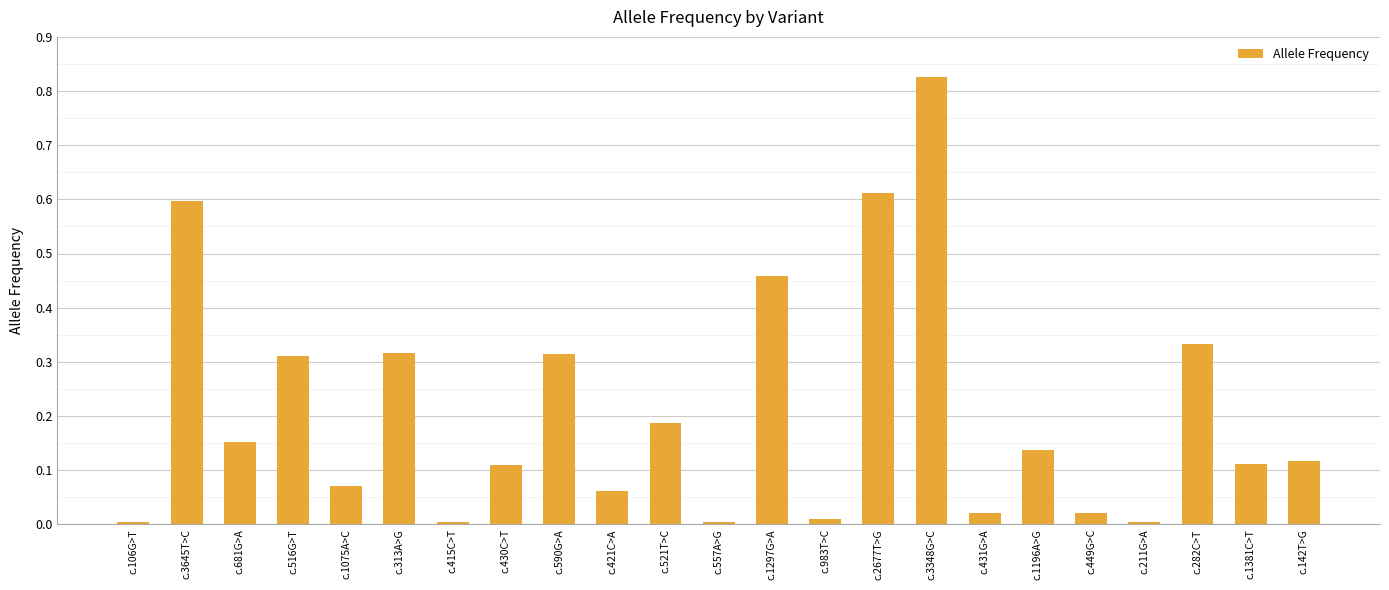

Between c.1196A>G and c.521T>C, which is larger?

c.521T>C